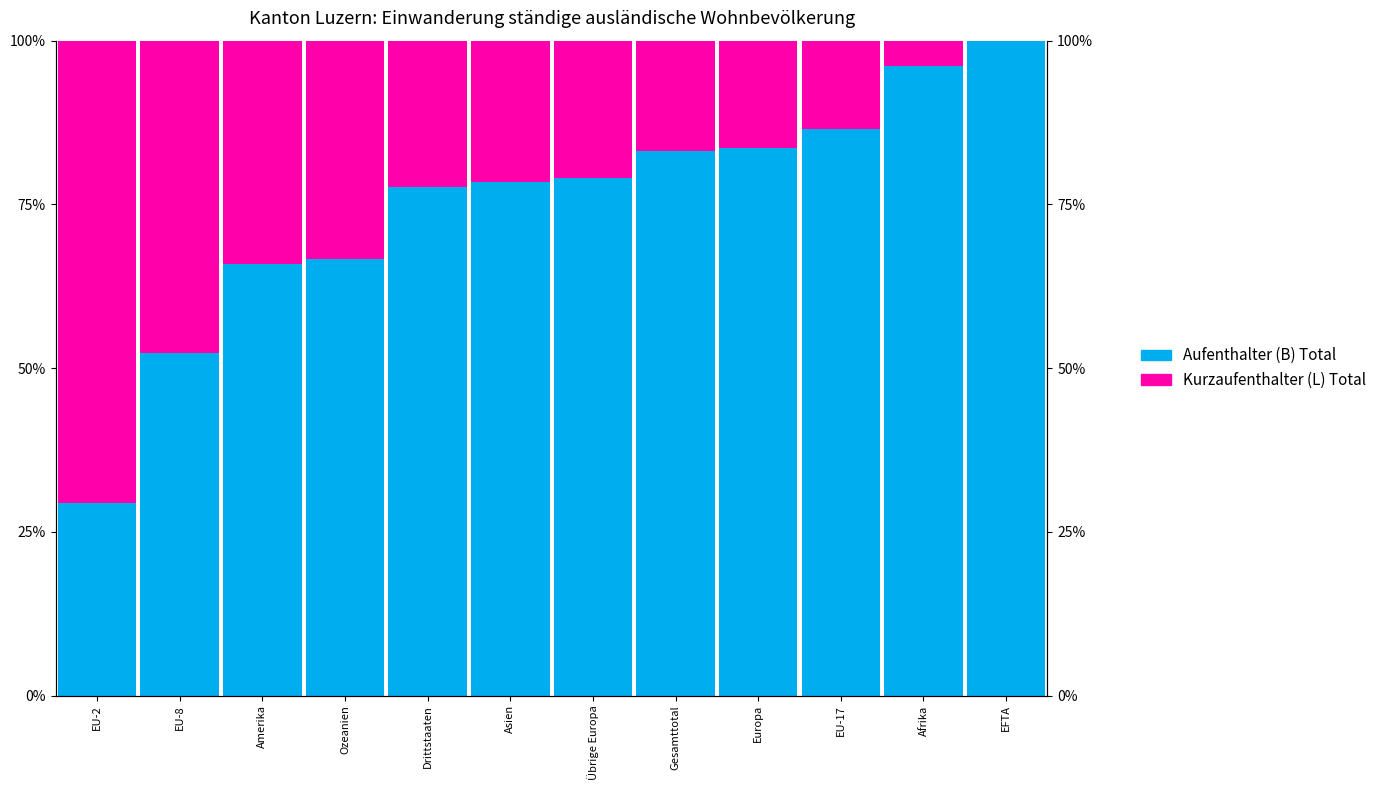

The value of Aufenthalter (B) Total at EU-17 is 112.5. True or false?

False